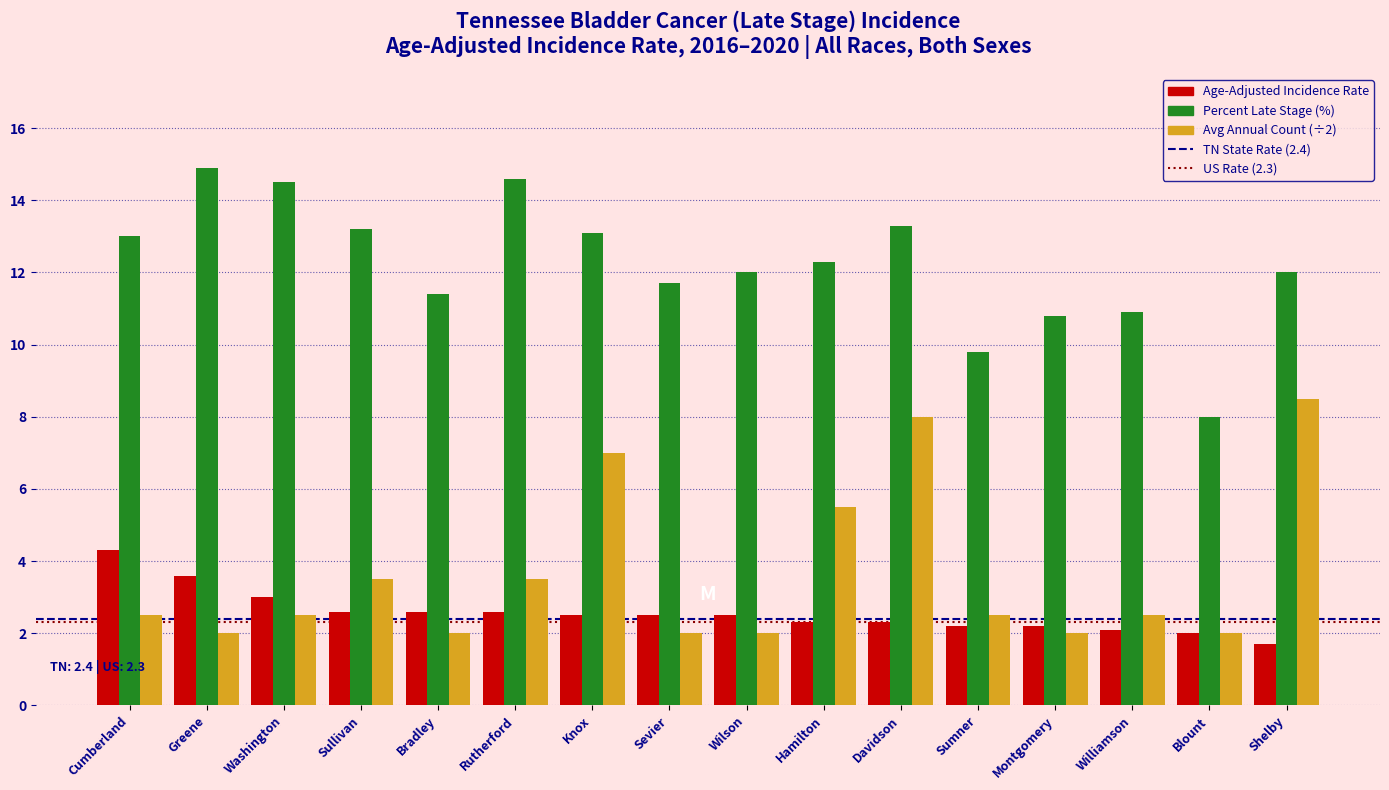

What is the difference between the highest and lowest values at Hamilton?

10.0